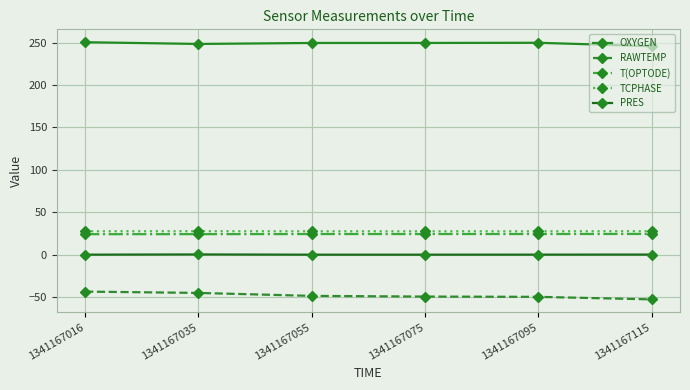

True or false: RAWTEMP and PRES cross at least once.

False